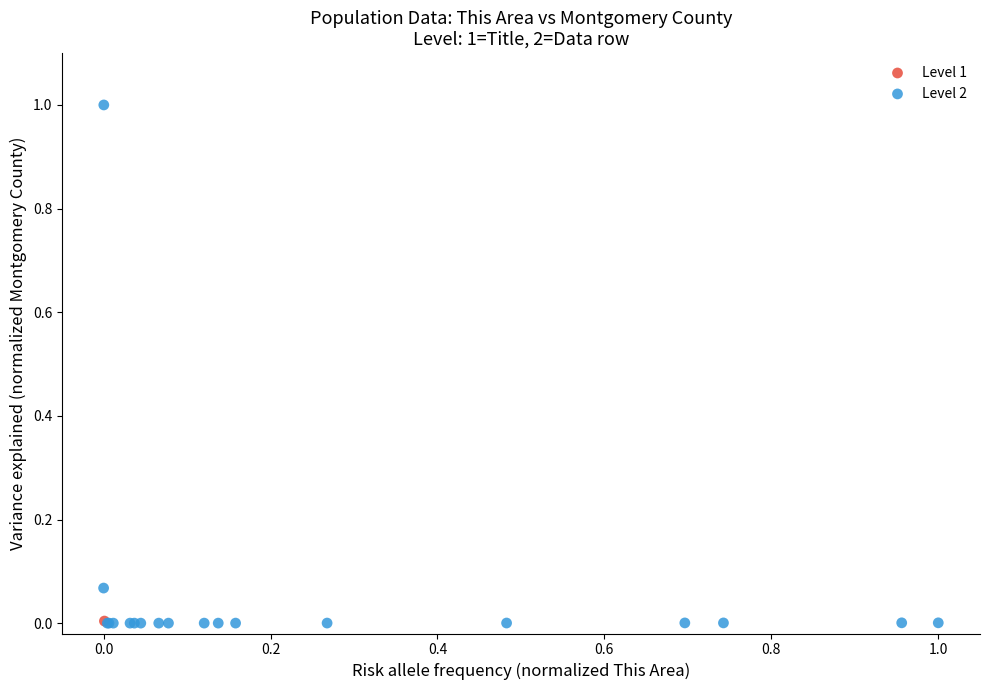

What are all the series names shown in the legend?

Level 1, Level 2